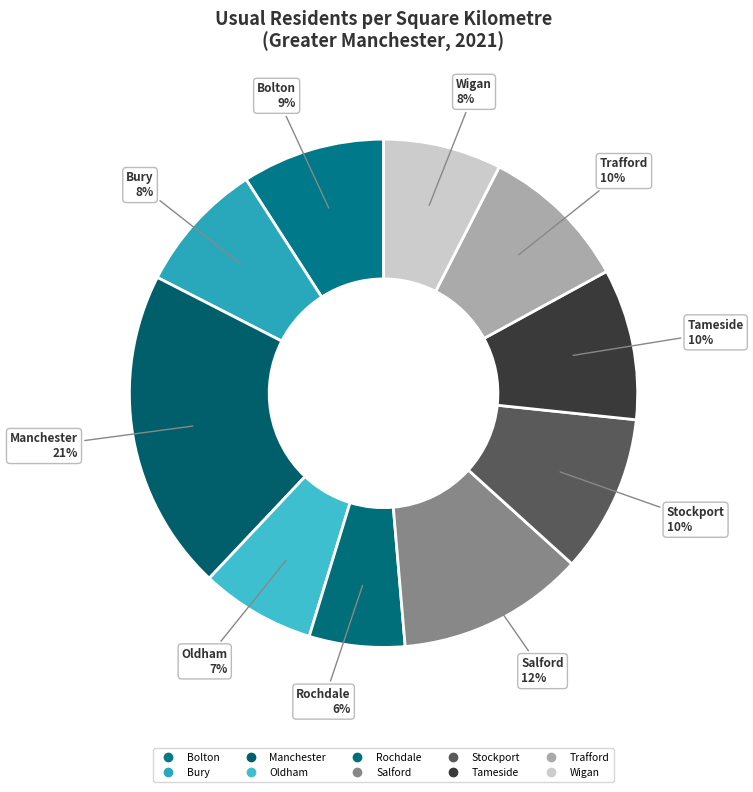

Does Oldham represent more than half of the total?

No